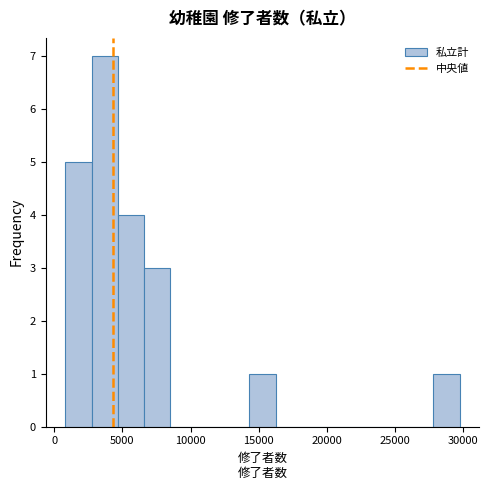

Around what value on the x-axis is the tallest bar? Give the approximate position of its centre, as read against the axis.

3500